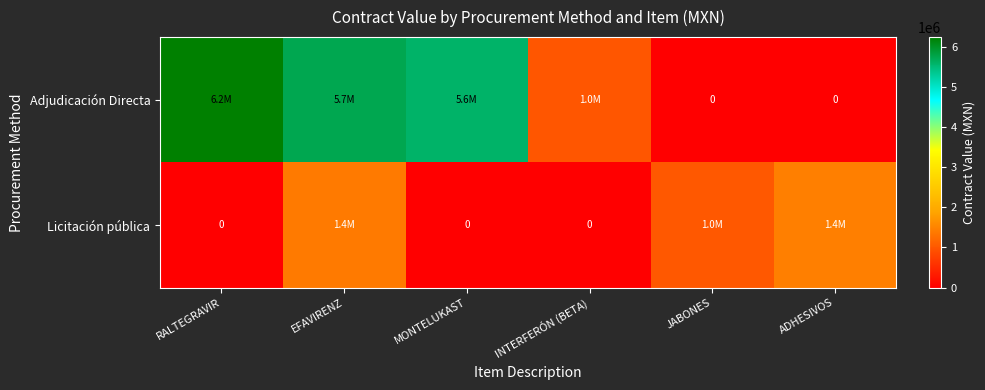

At which label is Licitación pública closest to 719727?

JABONES